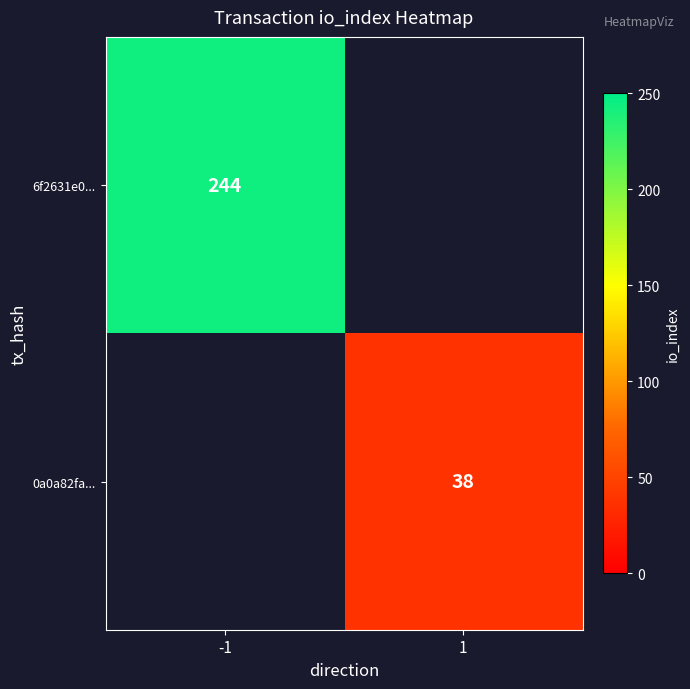

Is the value of 6f2631e0... at -1 greater than the value of 0a0a82fa... at 1?

Yes